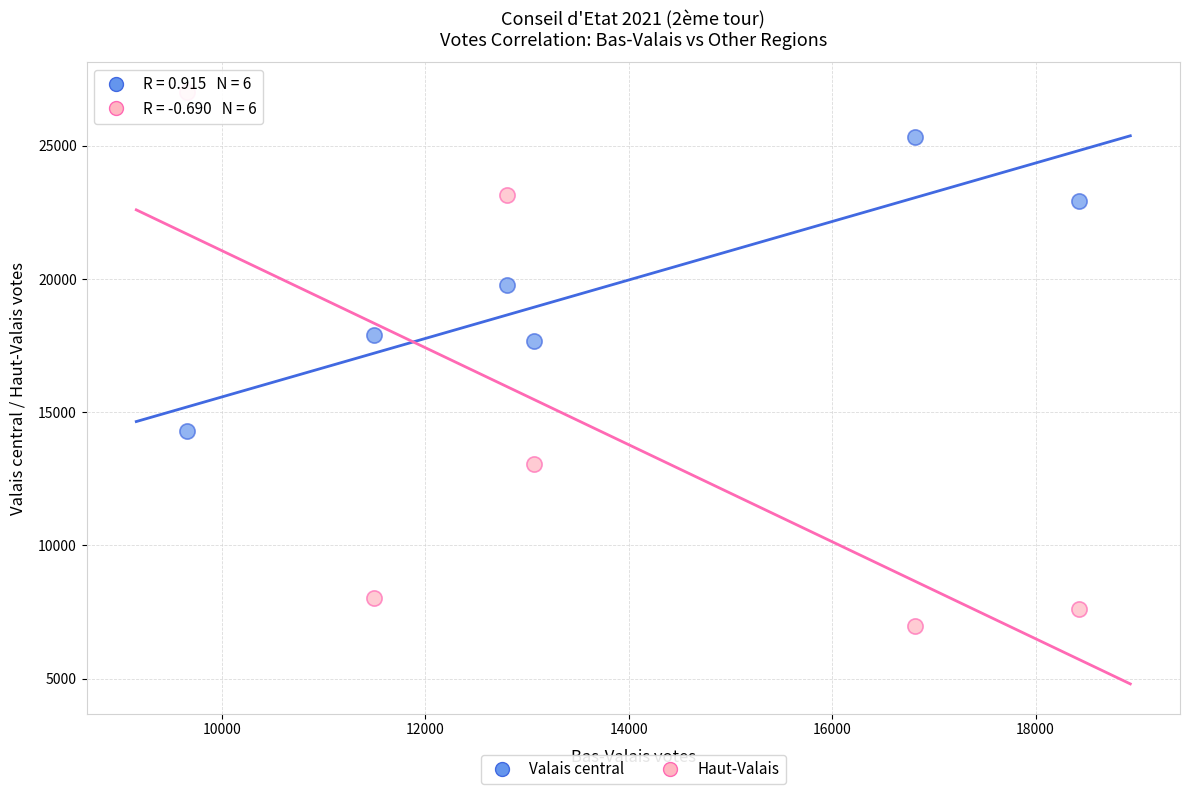

Across all data points, what is the range of X values (max minus min)?

8774